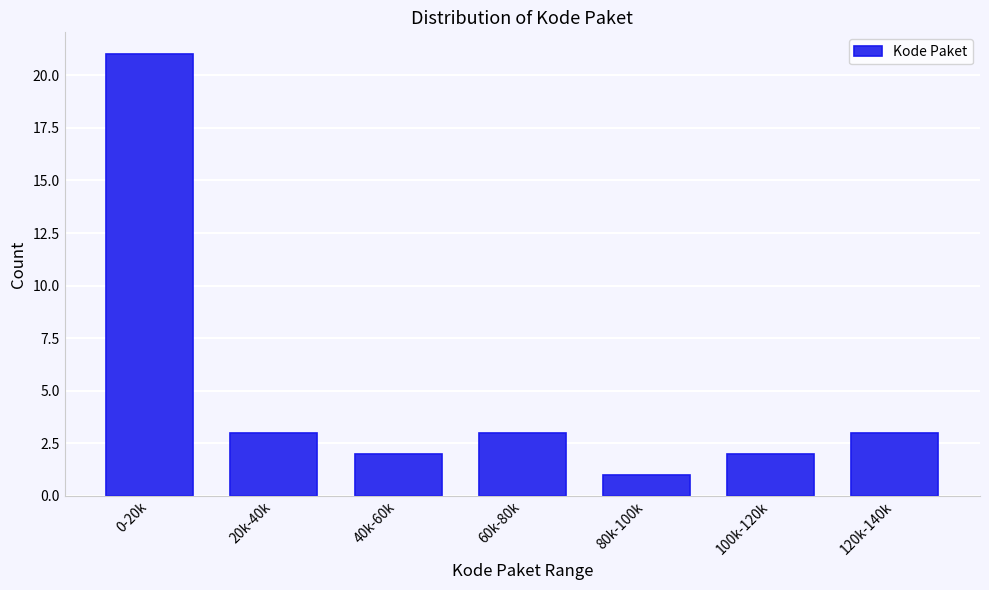

Reading right to left, extract all data points from this chart.

3	2	1	3	2	3	21